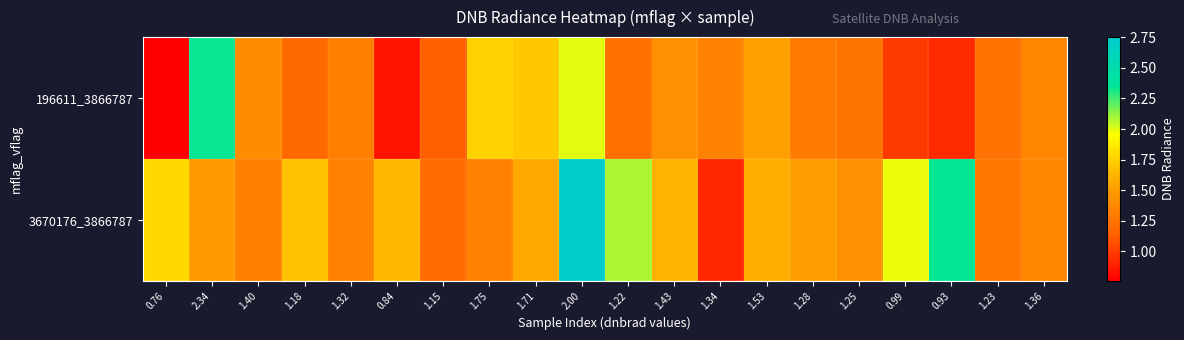

Which series has the largest total across all categories?

3670176_3866787